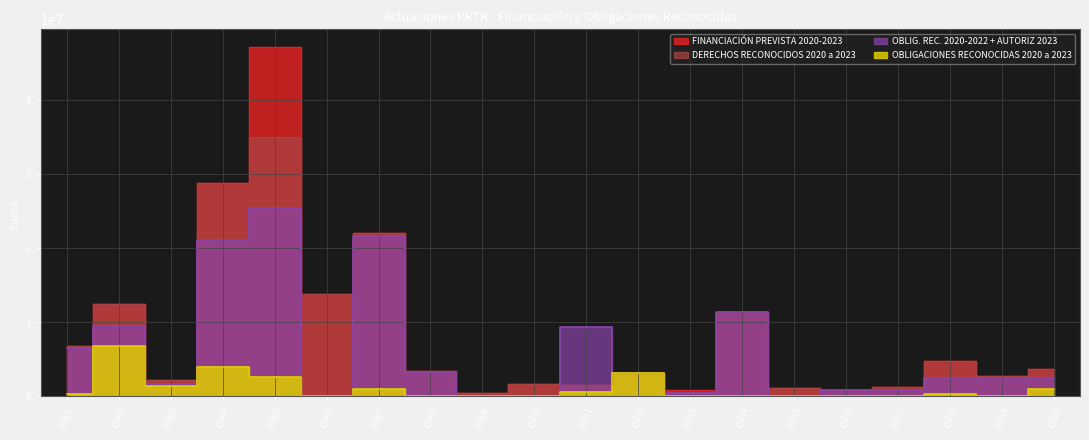

List the labels in order of OBLIGACIONES RECONOCIDAS 2020 a 2023 value, smallest first.

ID006, ID008, ID009, ID010, ID014, ID015, ID016, ID017, ID019, ID013, ID018, ID001, ID011, ID007, ID020, ID003, ID005, ID012, ID004, ID002